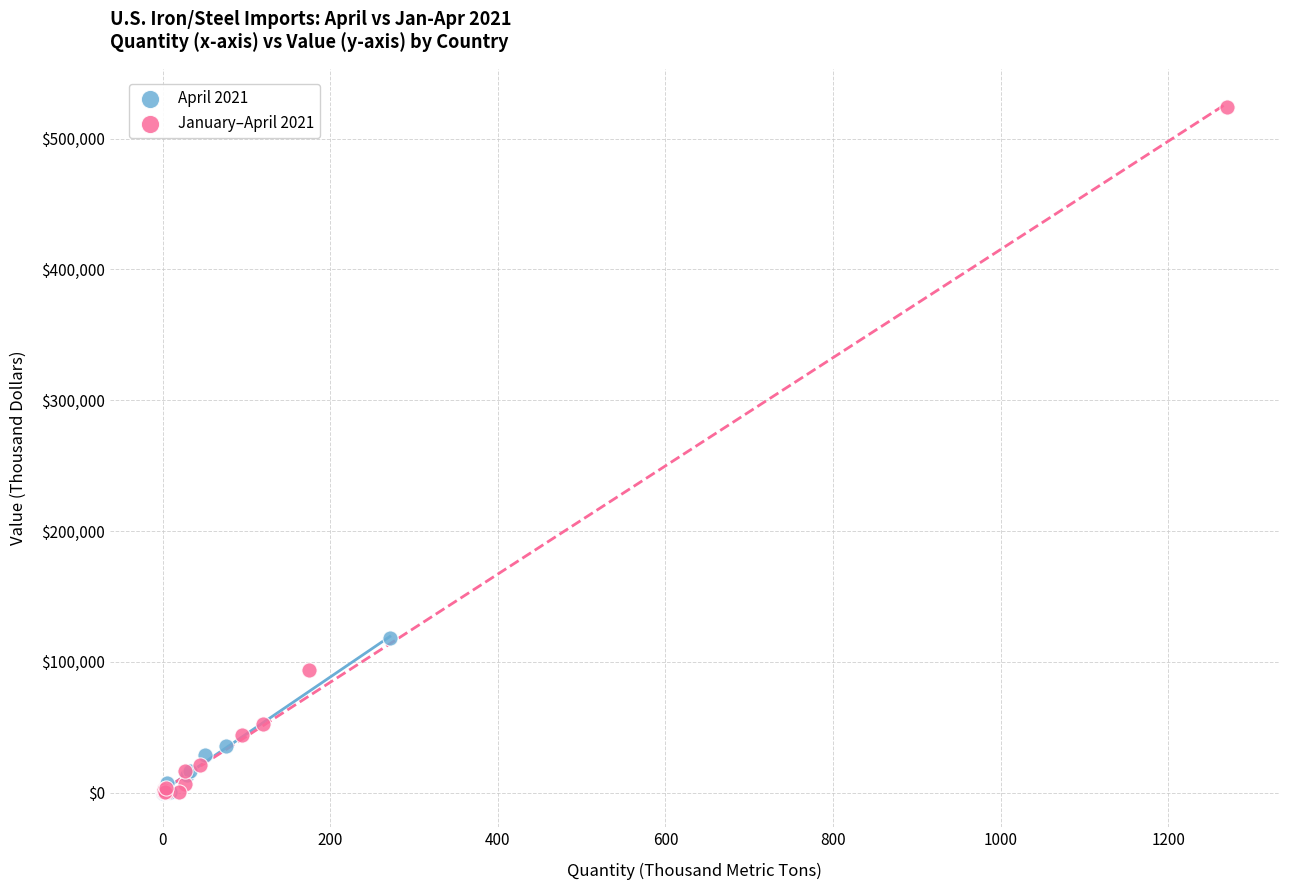

Which series reaches the maximum Y coordinate?

January–April 2021